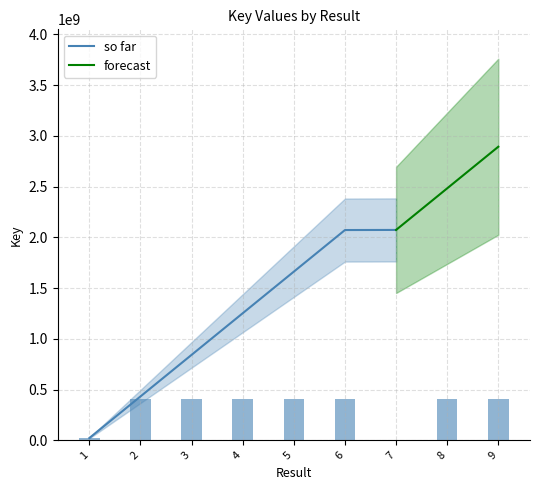

Approximately how many times larger is the value at 8 compared to 2?

1.0